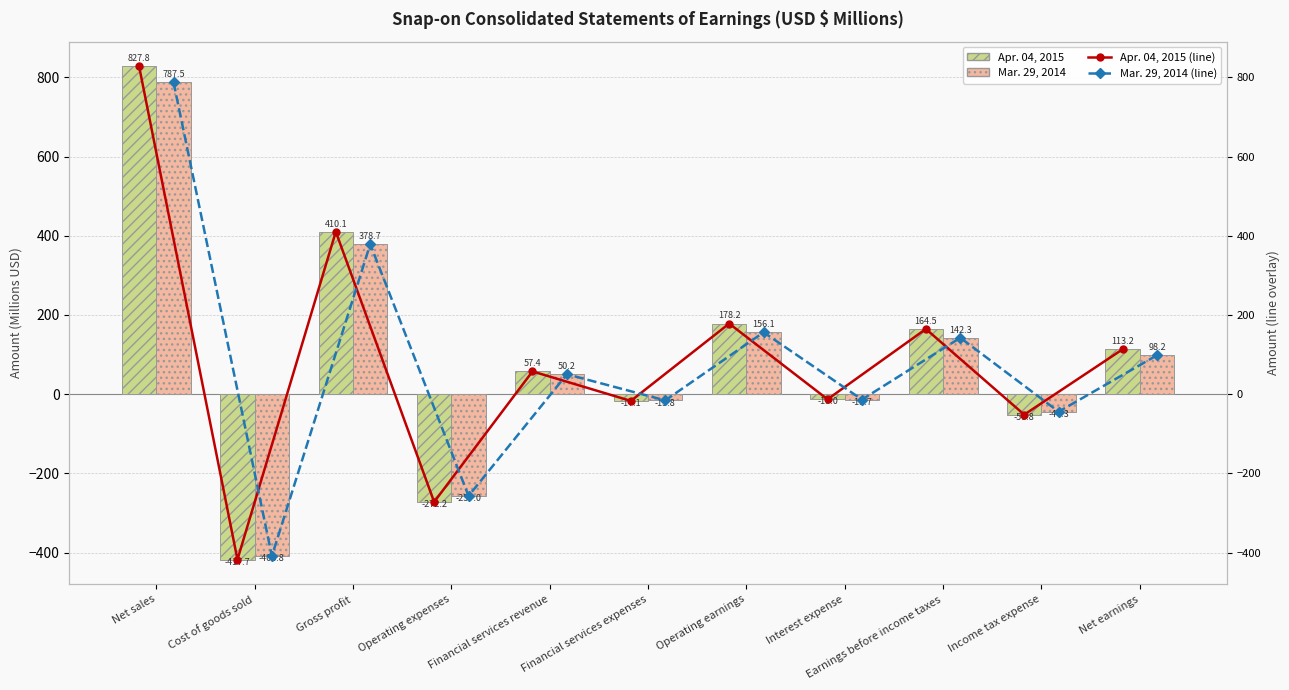

What is the average value of the Mar. 29, 2014 (line) series?

79.4